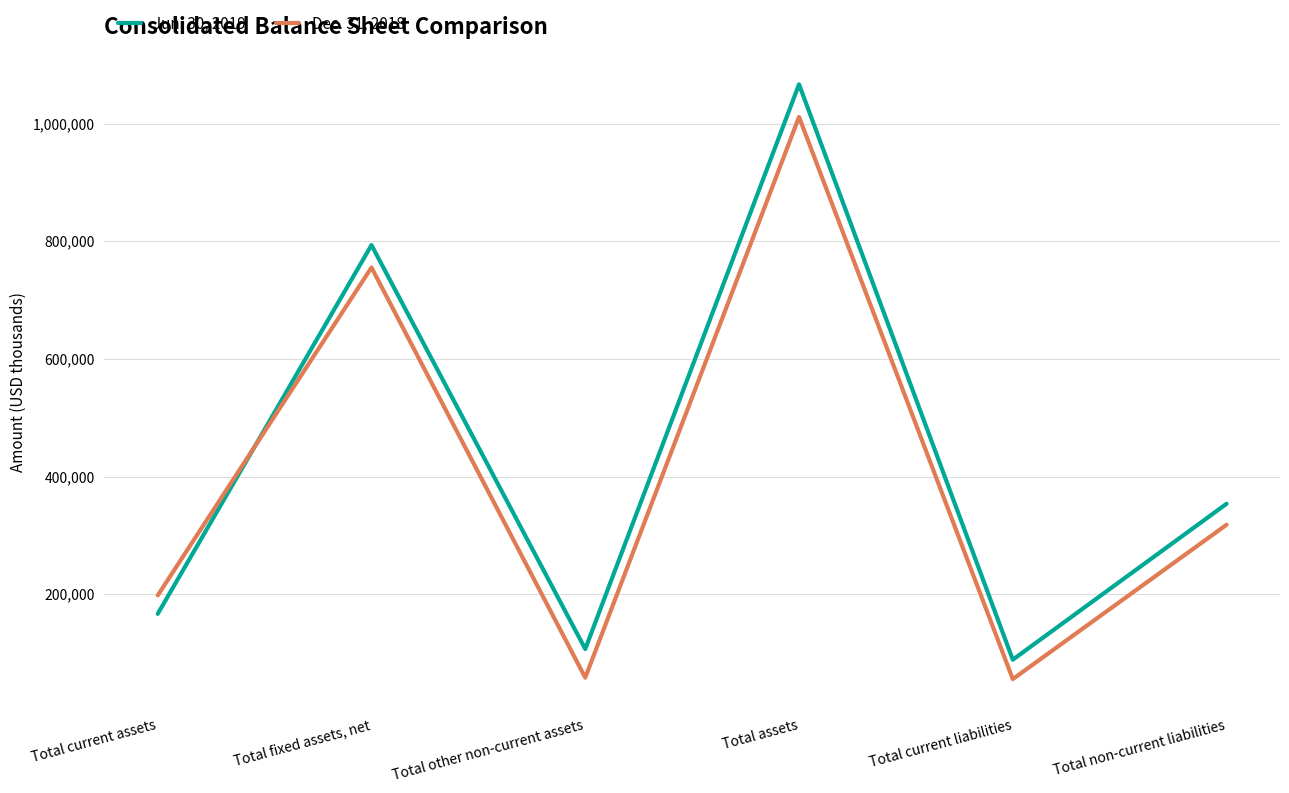

What are all the series names shown in the legend?

Jun. 30, 2019, Dec. 31, 2018